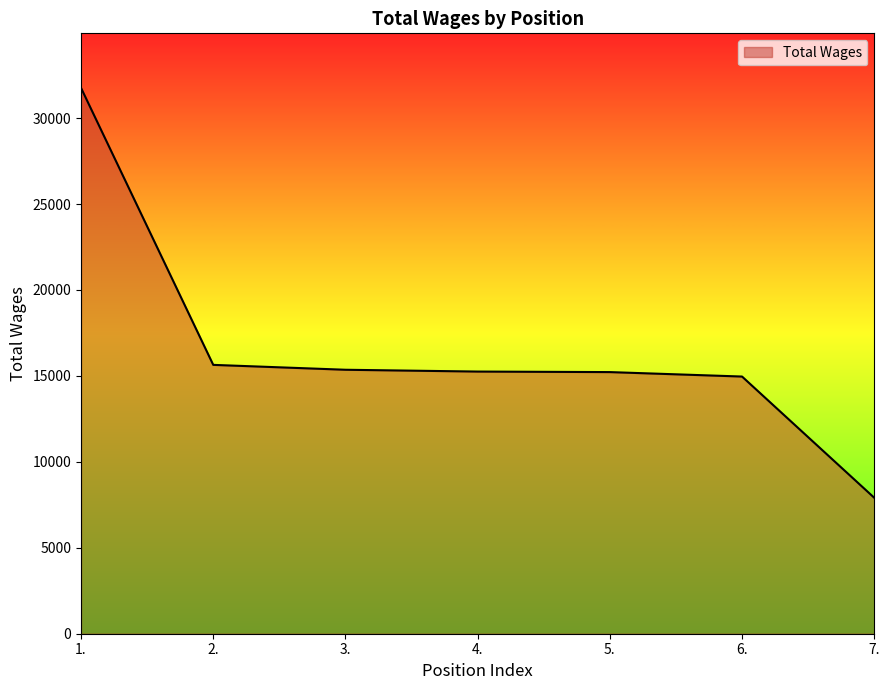

What is the smallest value displayed?

7910